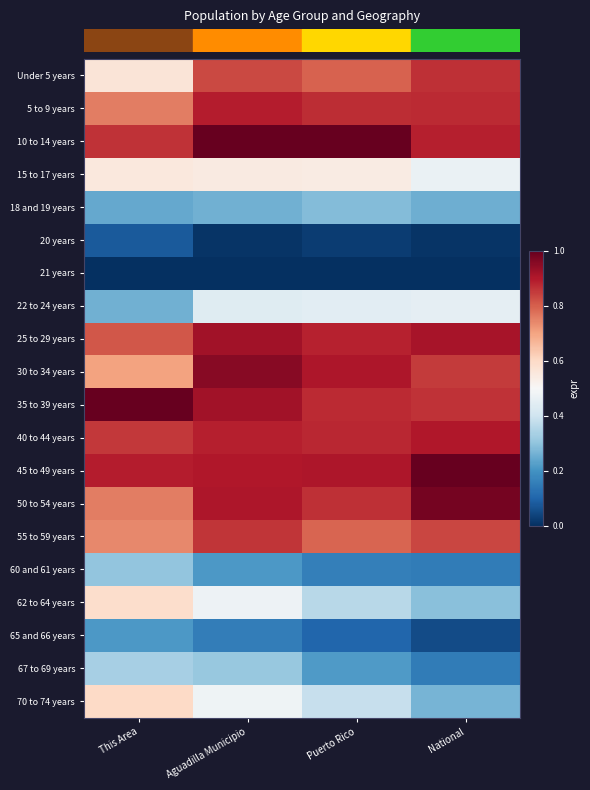

Which label corresponds to the smallest value in the chart?

This Area